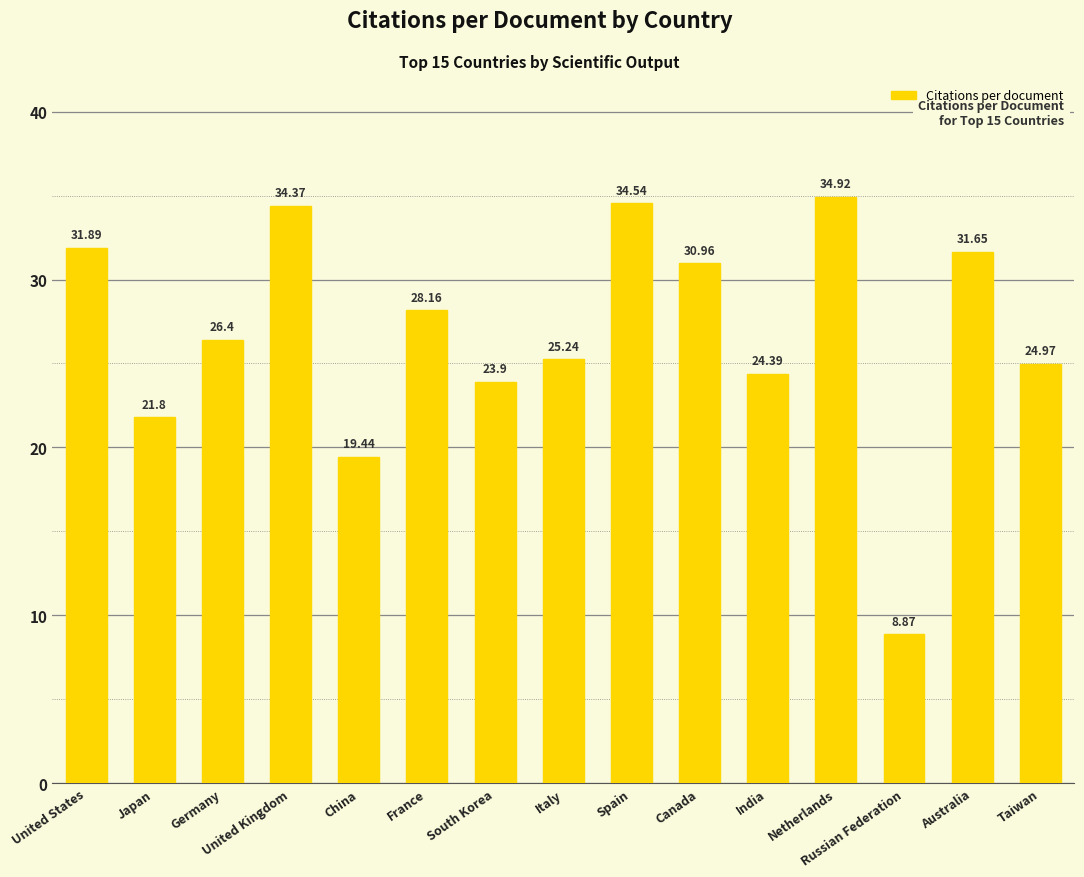

What is the label of the 5th bar from the left?

China